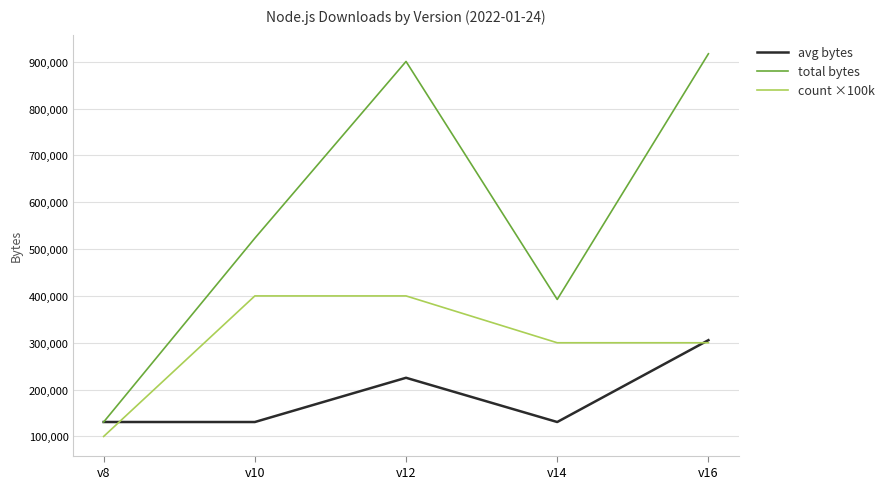

List the series in order of their peak value, highest first.

total bytes, count ×100k, avg bytes